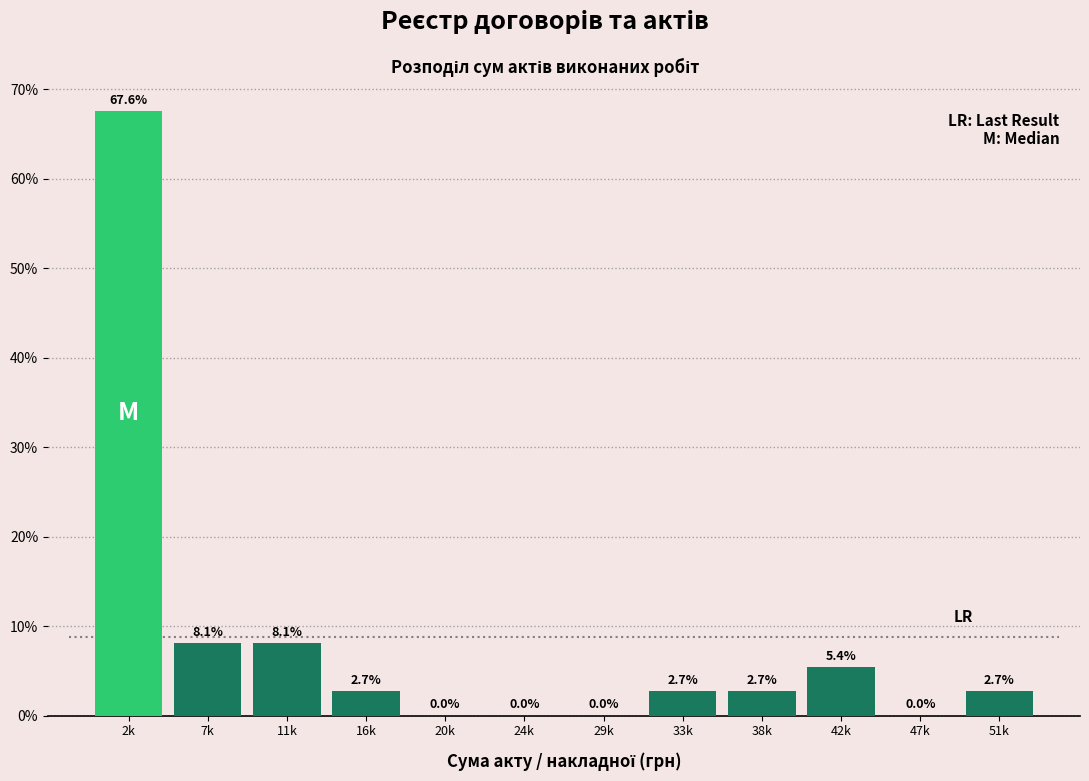

Reading left to right, what are all the values shown in this chart?

2k=67.6	7k=8.1	11k=8.1	16k=2.7	20k=0.0	24k=0.0	29k=0.0	33k=2.7	38k=2.7	42k=5.4	47k=0.0	51k=2.7